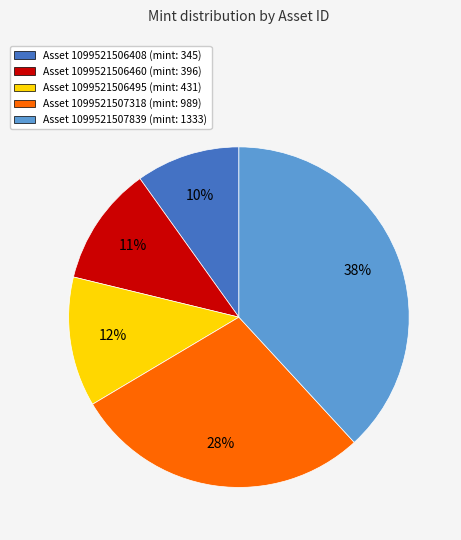

Which slice is the smallest?

Asset 1099521506408 (mint: 345)